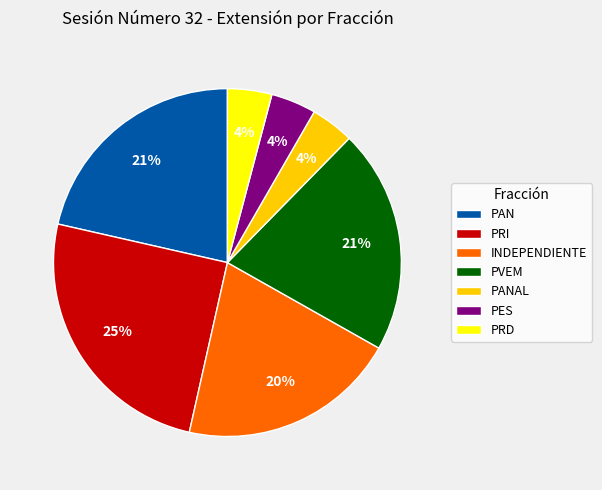

To the nearest percent, what is the combined percentage of PES and PANAL?

8%